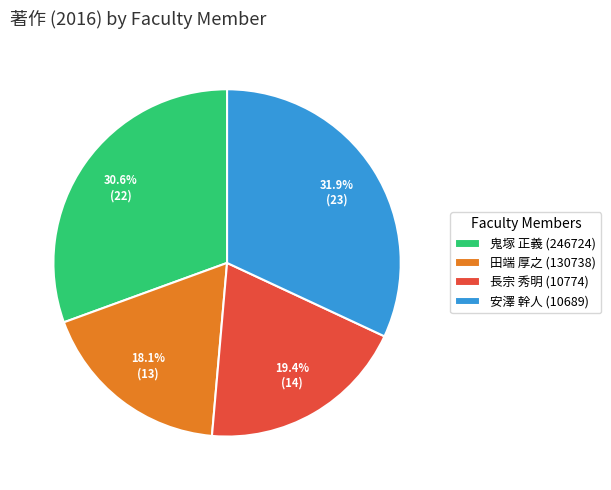

True or false: 長宗 秀明 (10774) accounts for 19% of the total.

True